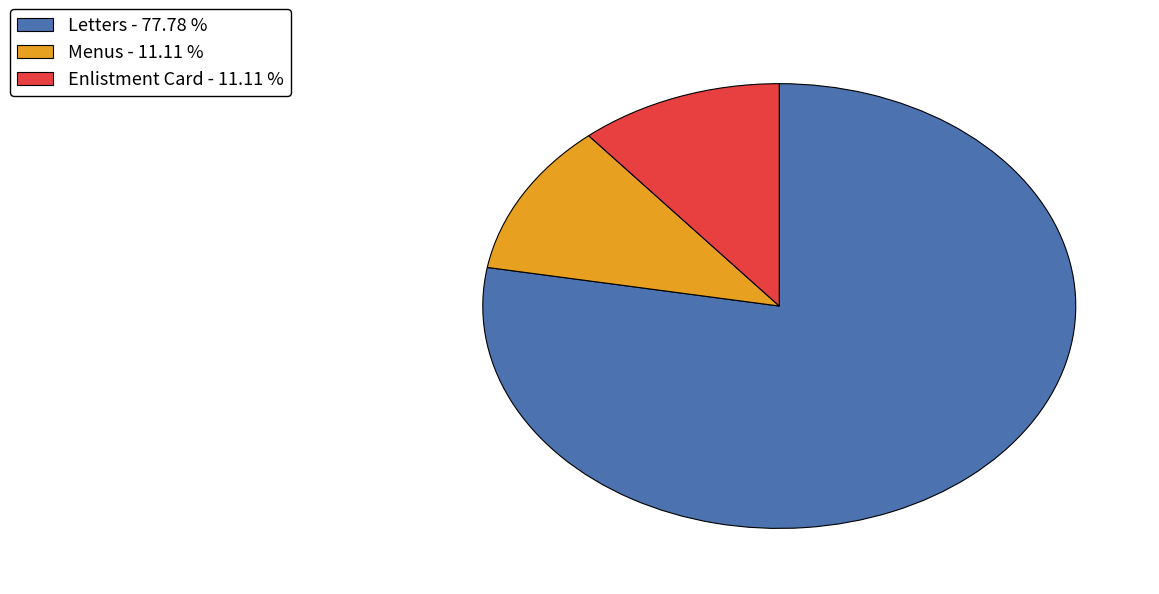

Does any single category account for the majority?

Yes